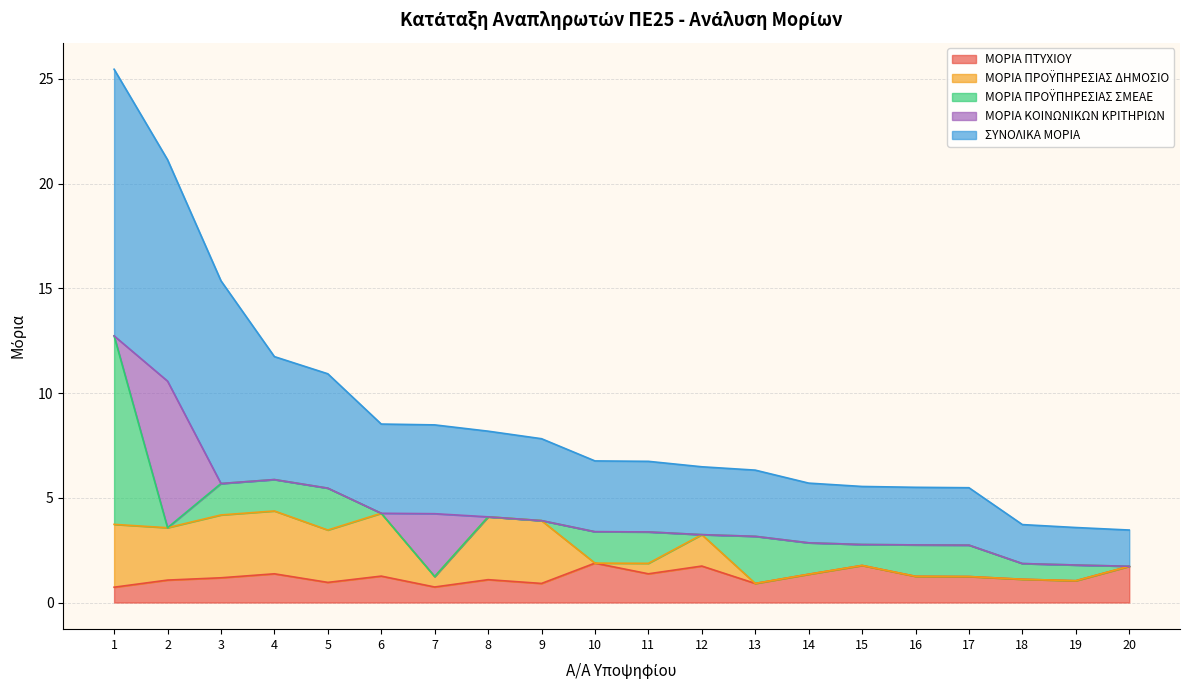

True or false: ΣΥΝΟΛΙΚΑ ΜΟΡΙΑ and ΜΟΡΙΑ ΚΟΙΝΩΝΙΚΩΝ ΚΡΙΤΗΡΙΩΝ intersect in this chart.

False